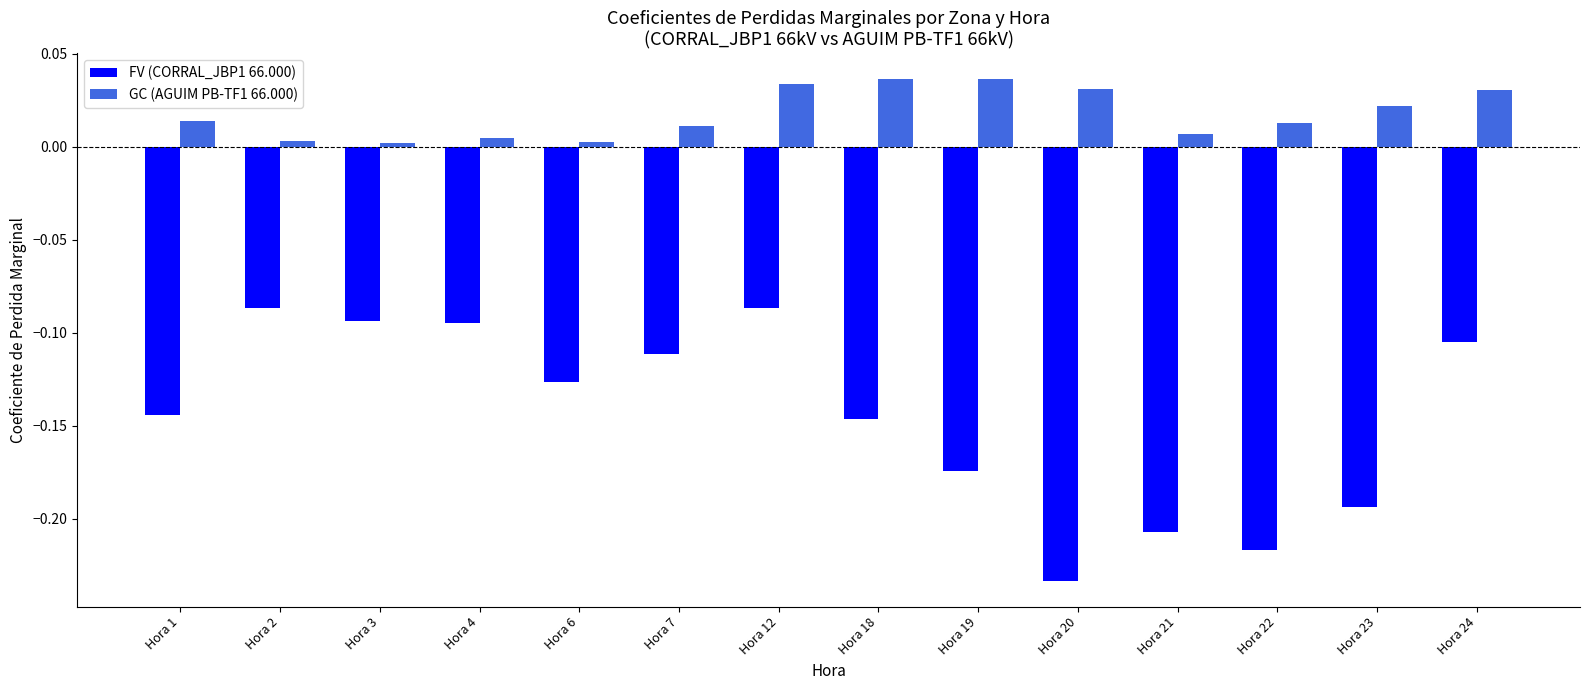

Is it true that GC (AGUIM PB-TF1 66.000) equals 0.1 at Hora 12?

False